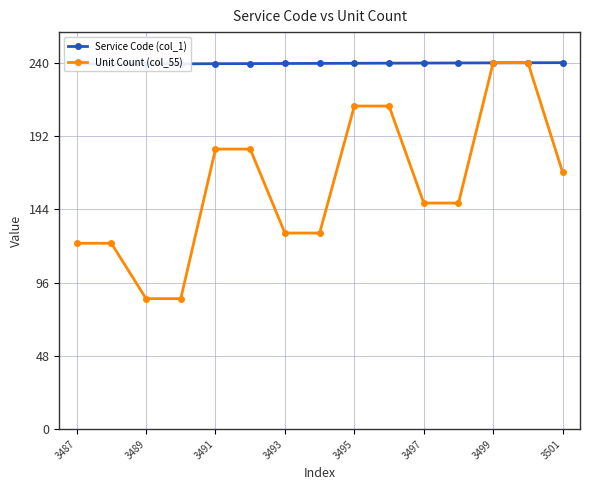

True or false: Service Code (col_1) and Unit Count (col_55) intersect in this chart.

True